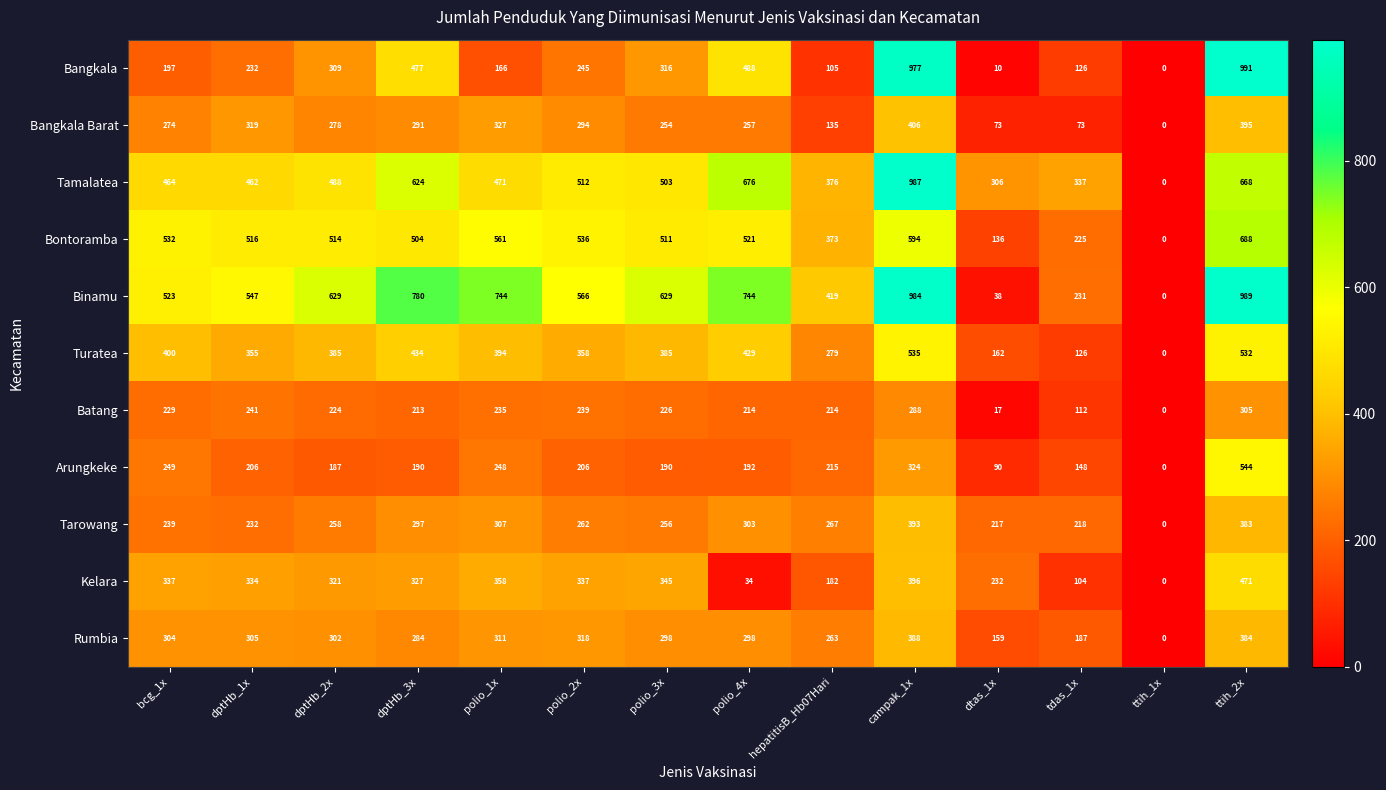

How many values in the Bangkala Barat series are below 278?

7